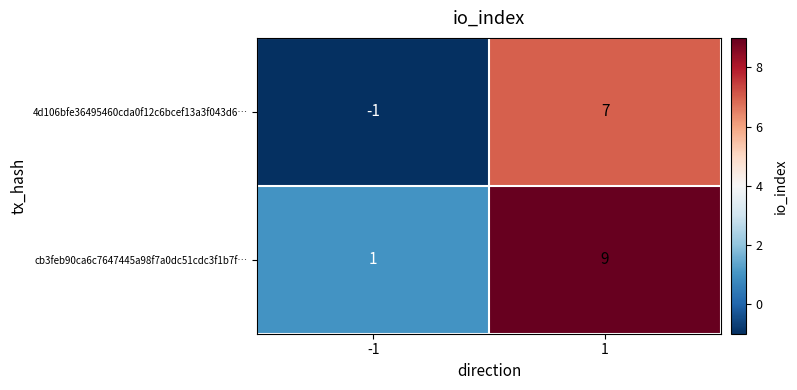

Read the cb3feb90ca6c7647445a98f7a0dc51cdc3f1b7f… value at 1.

9